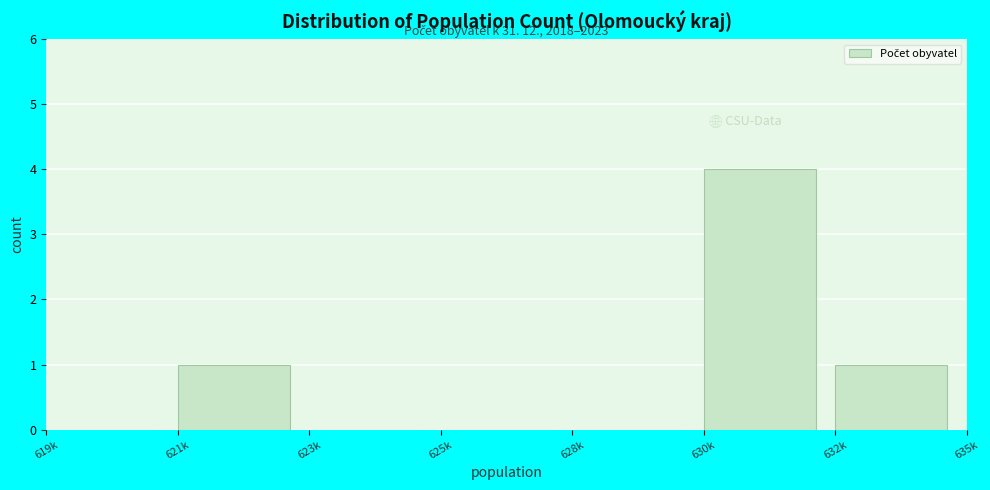

Reading left to right, what are all the values shown in this chart?

619k=0	621k=1	623k=0	625k=0	628k=0	630k=4	632k=1